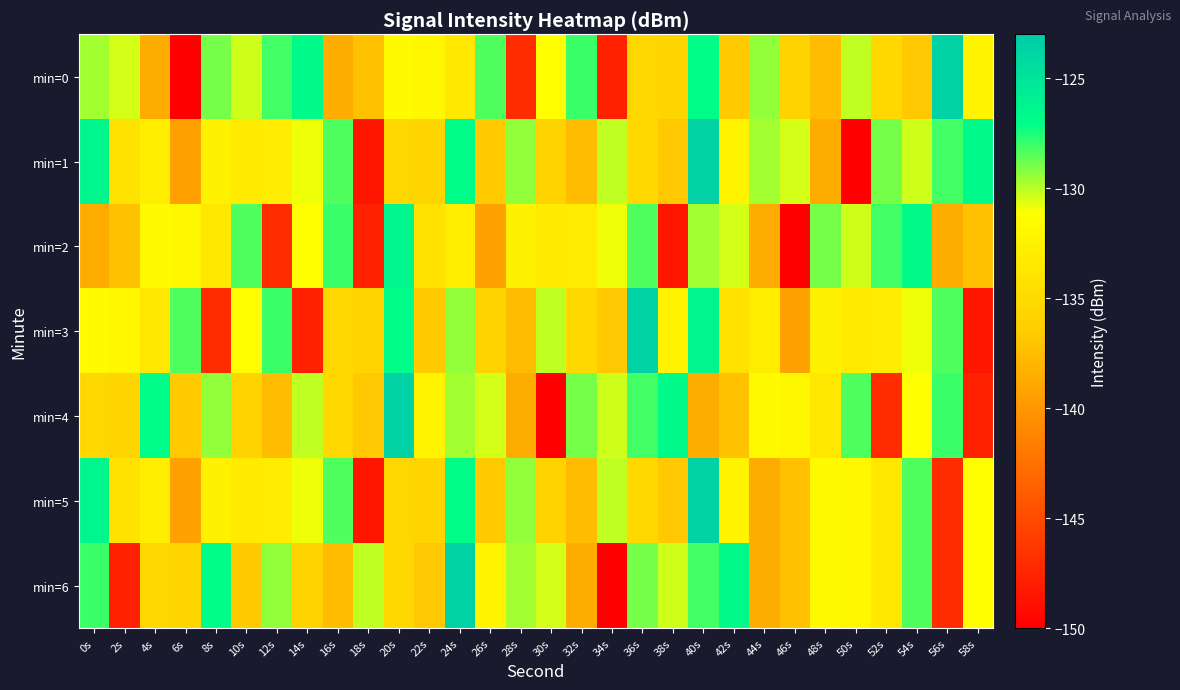

What is the greatest value displayed?

-123.6